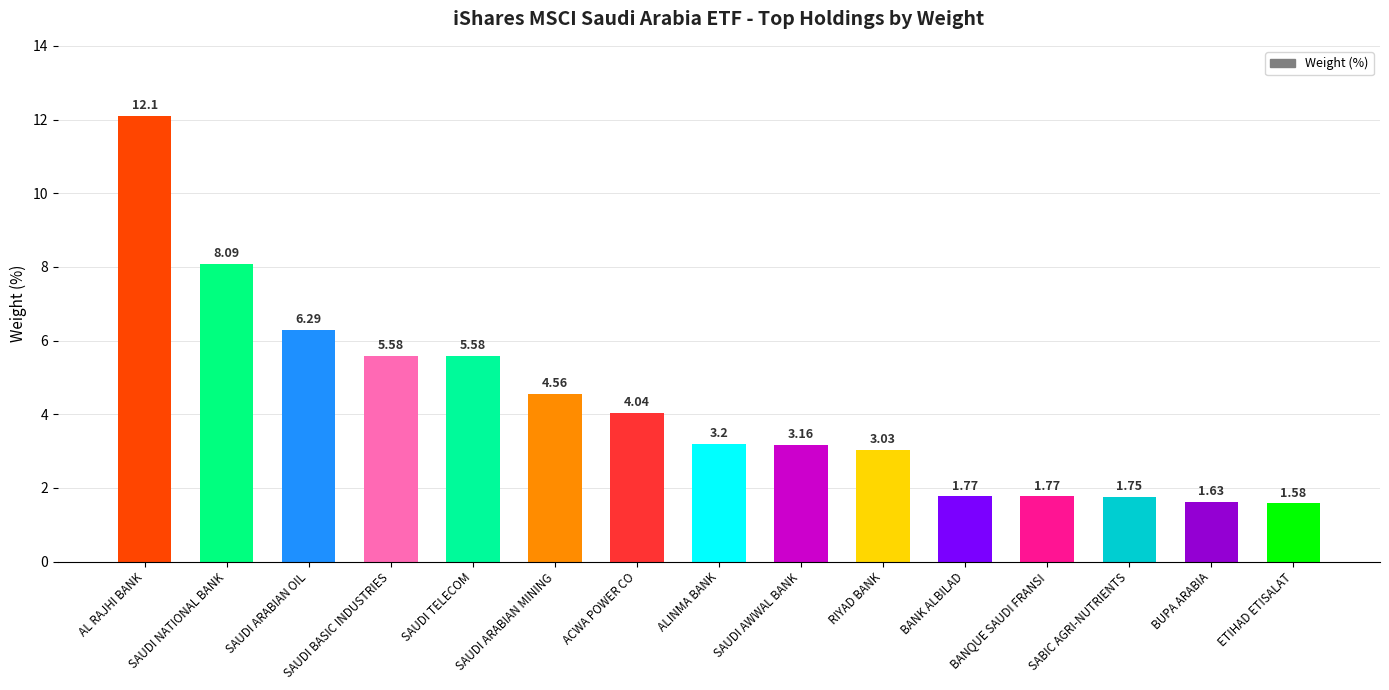

Does the chart contain any negative values?

No